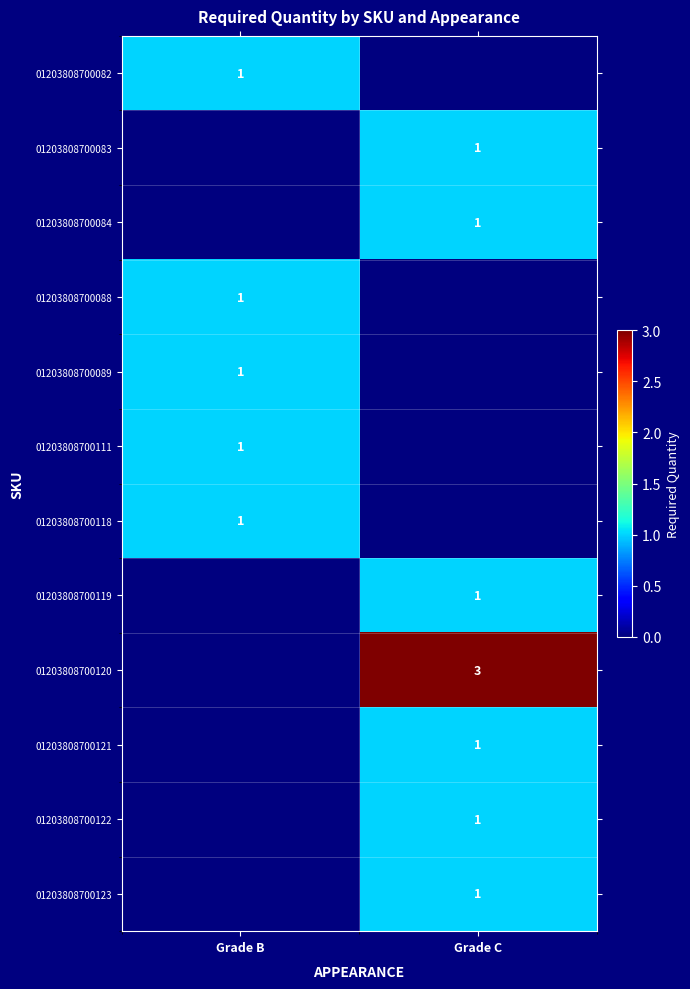

The 01203808700088 series shows 1 at Grade B. True or false?

True